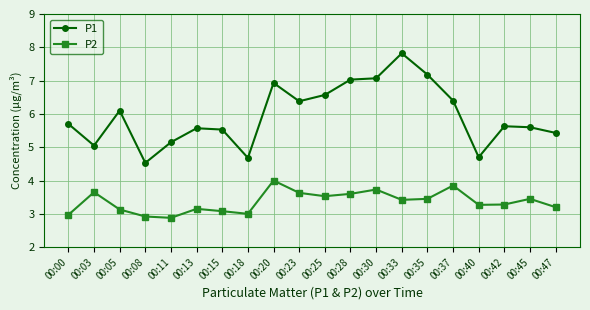

How many data points does each series have?

20